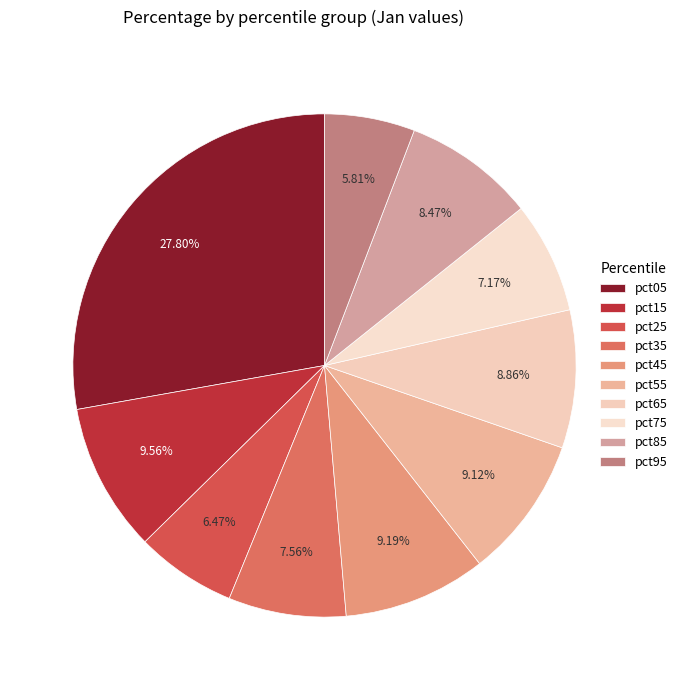

The pct05 slice represents 39% of the pie. True or false?

False